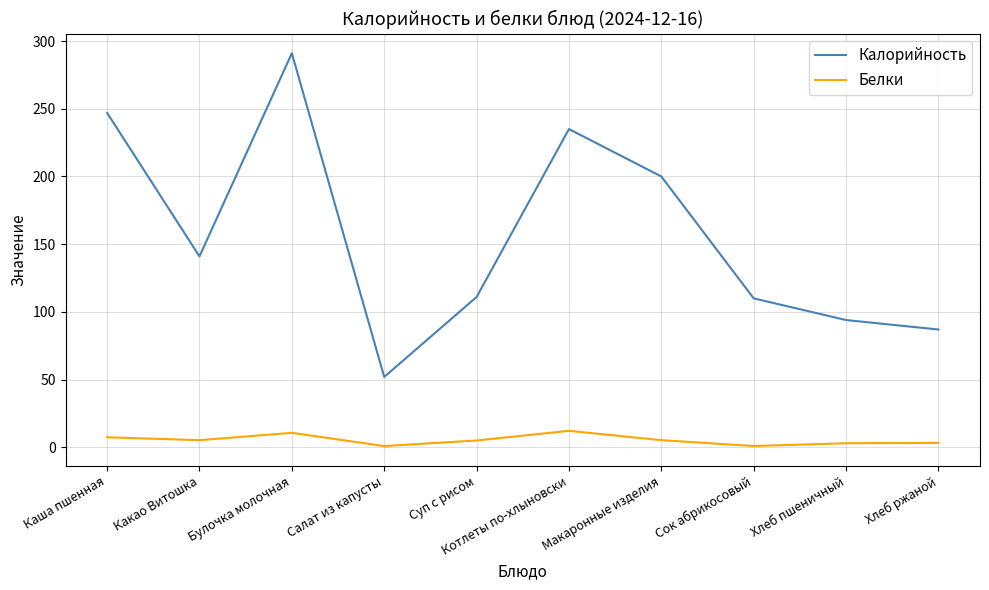

In Белки, how many points are lower than both neighbors (excluding endpoints)?

3